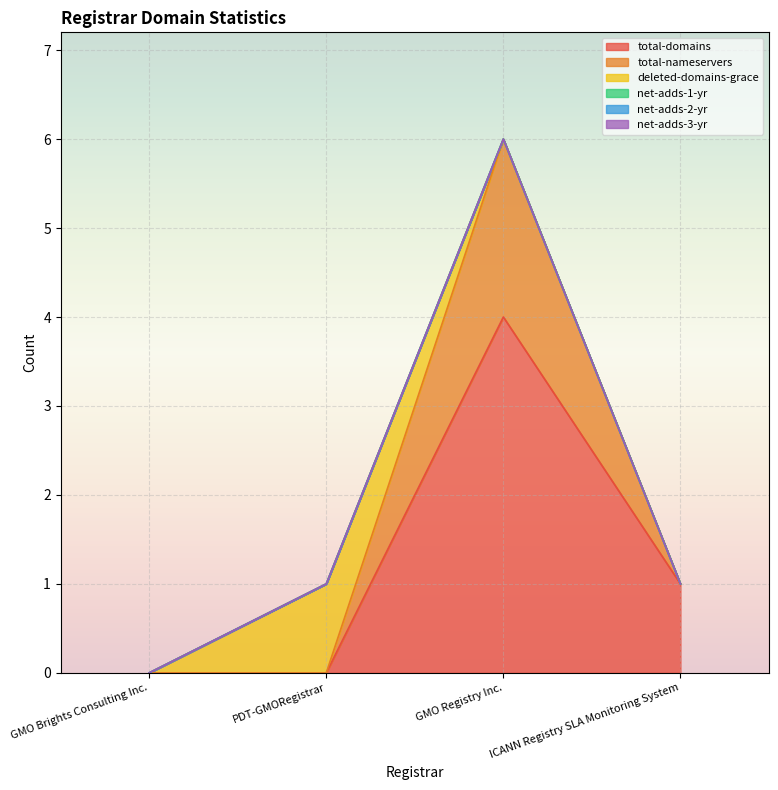

True or false: total-nameservers has a value of 1 at ICANN Registry SLA Monitoring System.

False